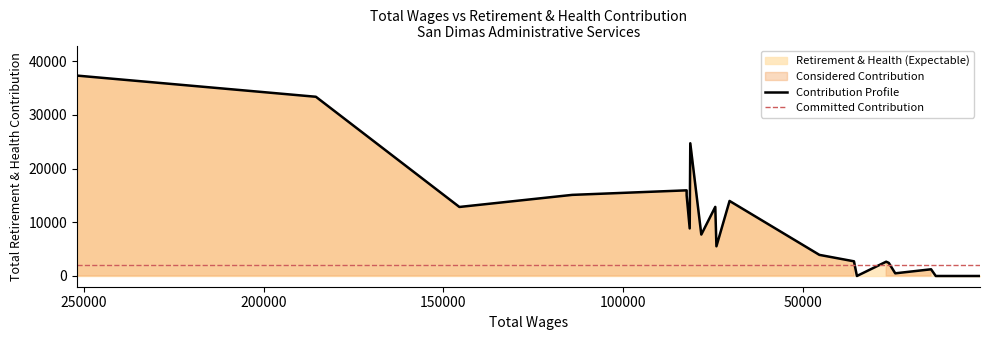

Which label corresponds to the largest value in the chart?

total_wages